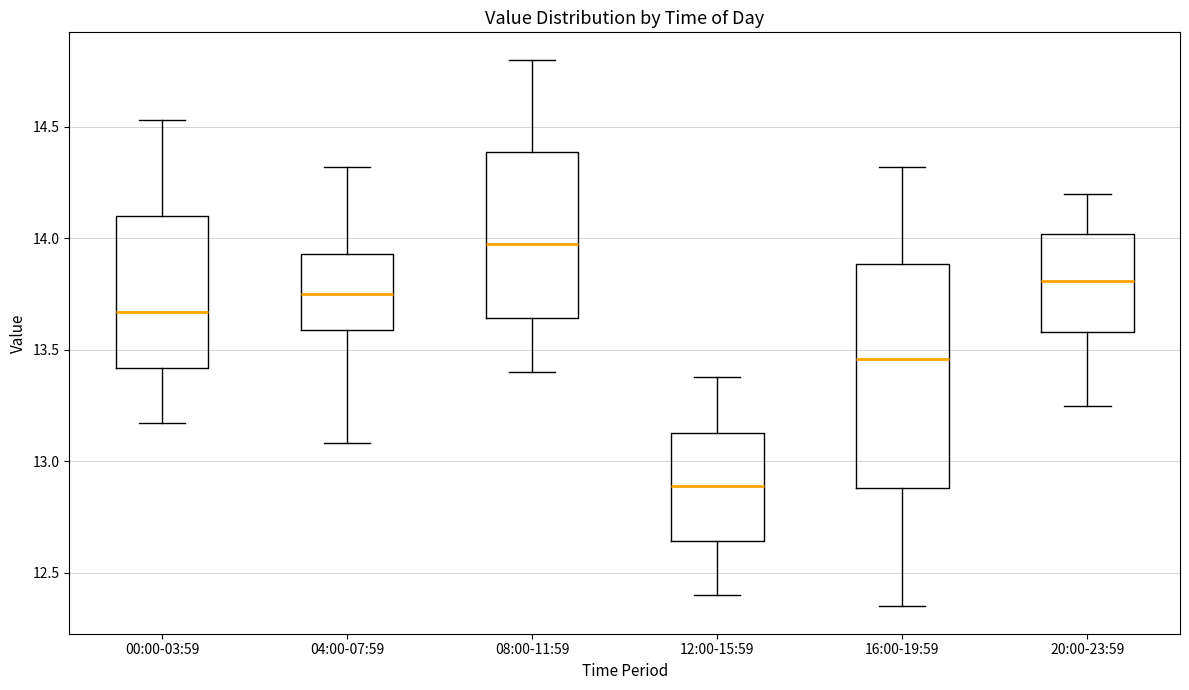

Reading left to right, read every box against the y-axis: the position of its median line, the range the box covers, and the ends of its whiskers. The values are not printed on the chart, so give them approximately, as read against the axis.

00:00-03:59: median 13.65, box 13.40 to 14.10, whiskers 13.15 to 14.55
04:00-07:59: median 13.75, box 13.60 to 13.95, whiskers 13.10 to 14.30
08:00-11:59: median 14.00, box 13.65 to 14.40, whiskers 13.40 to 14.80
12:00-15:59: median 12.90, box 12.65 to 13.15, whiskers 12.40 to 13.40
16:00-19:59: median 13.45, box 12.90 to 13.90, whiskers 12.35 to 14.30
20:00-23:59: median 13.80, box 13.60 to 14.00, whiskers 13.25 to 14.20